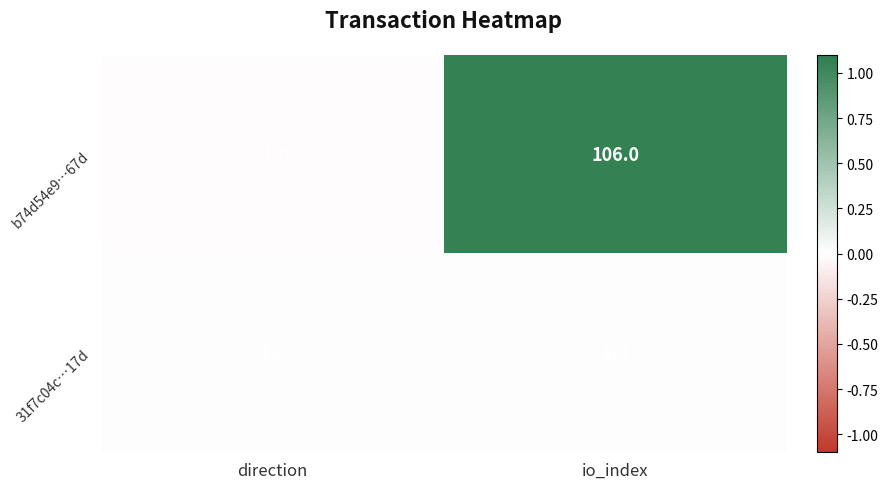

Reading left to right, what are all the values shown in this chart?

b74d54e9…67d: direction=-1	io_index=106
31f7c04c…17d: direction=1	io_index=1